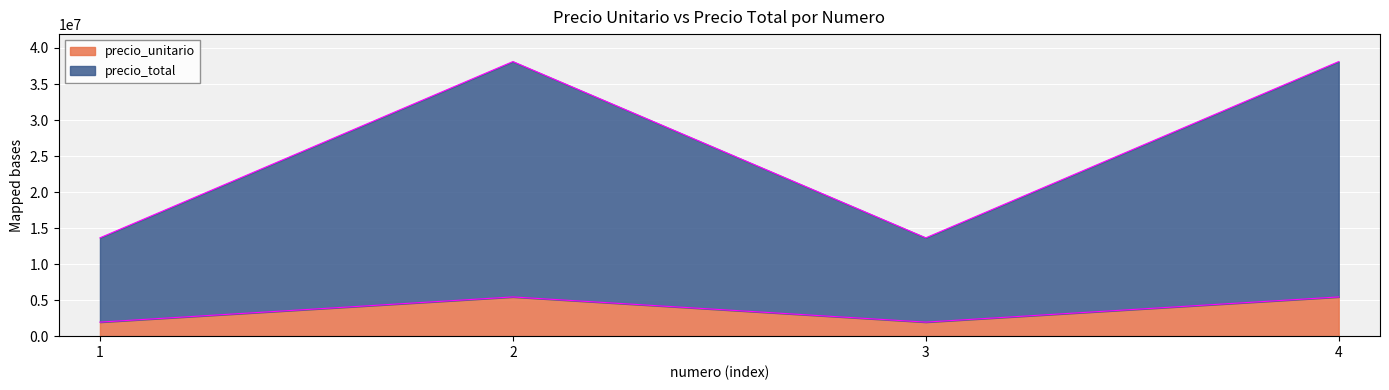

The value of precio_unitario at 4 is 5445000. True or false?

True